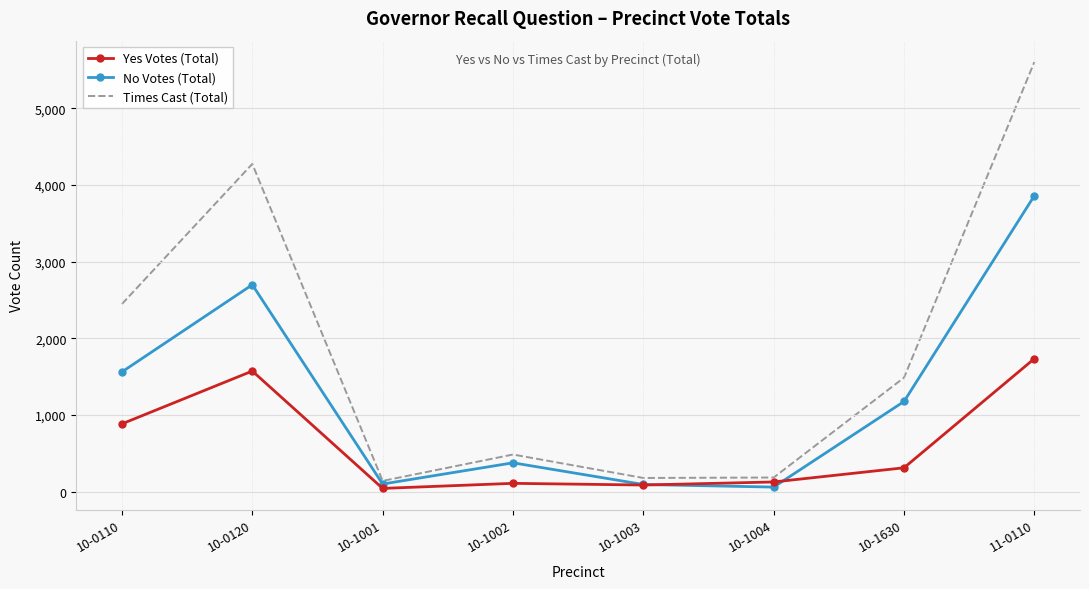

The Times Cast (Total) series shows 139 at 10-1001. True or false?

True